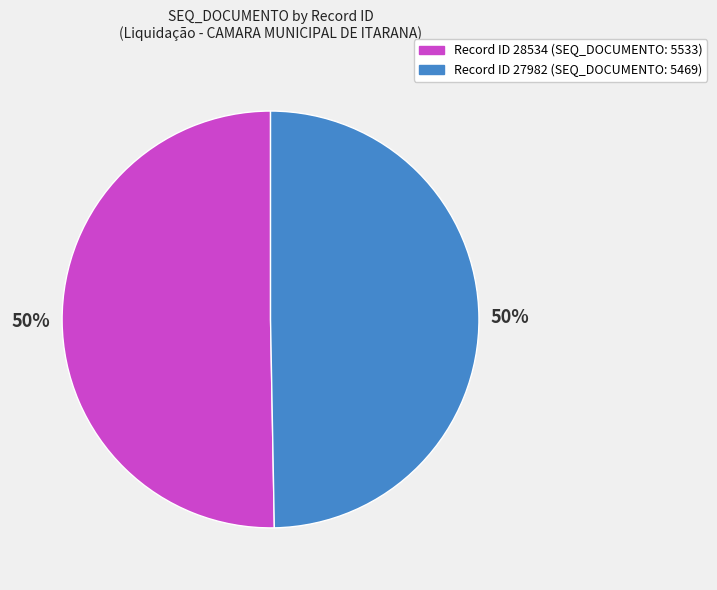

To the nearest percent, what is the average slice percentage?

50%